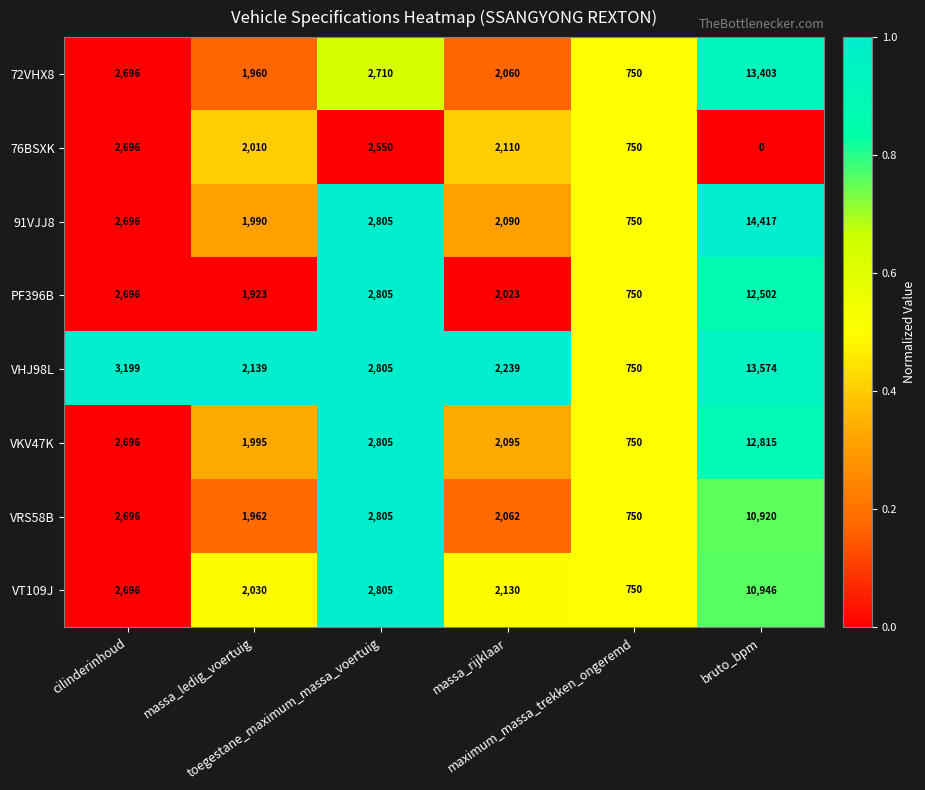

At which category is the sum across all series the highest?

bruto_bpm